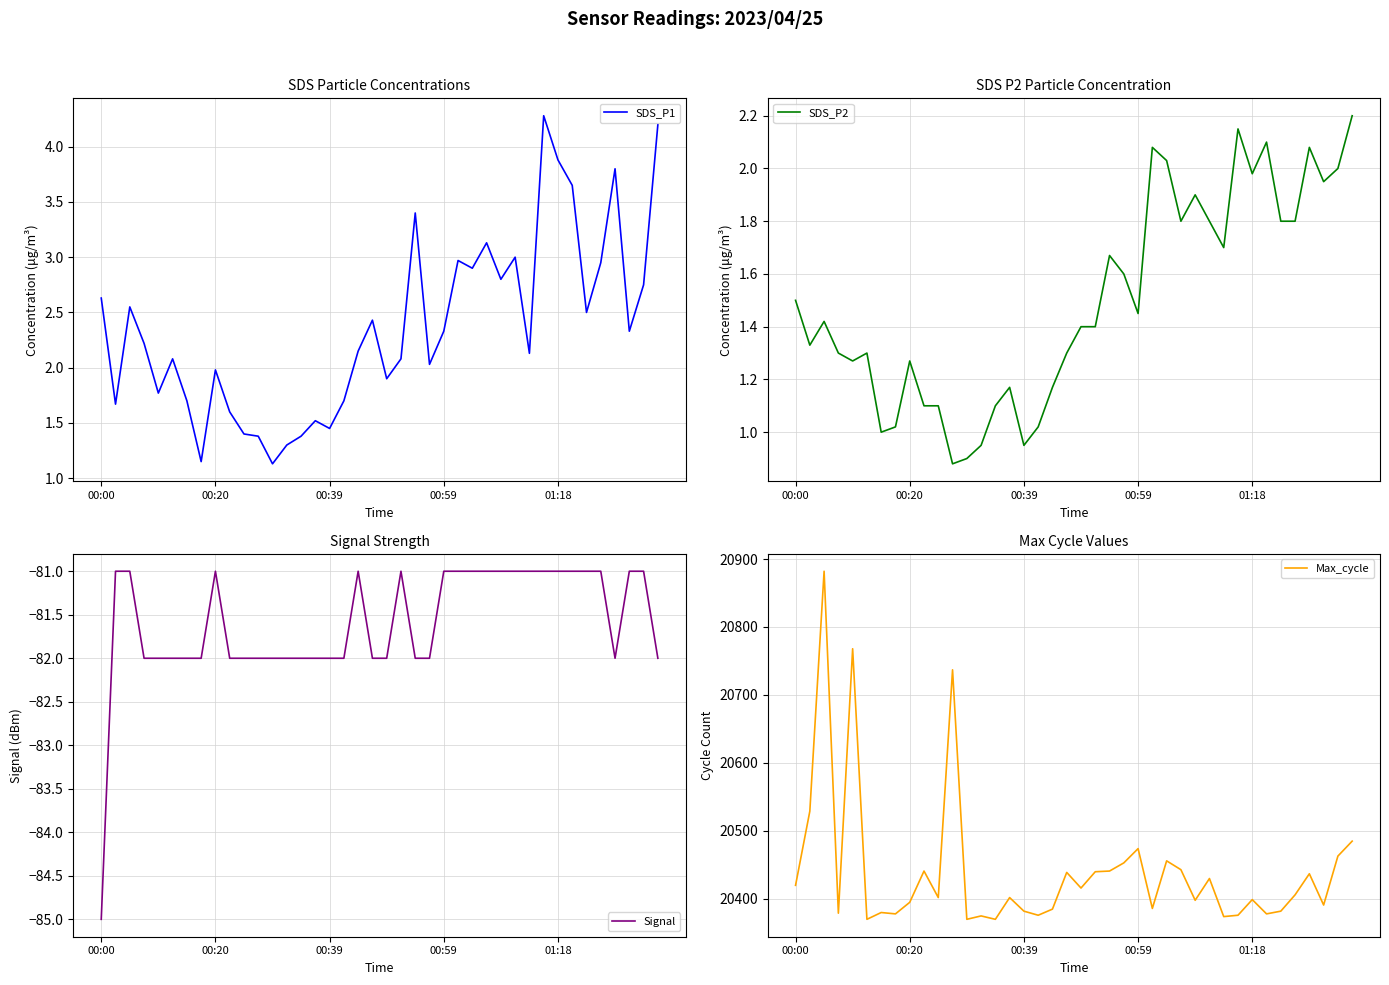

What is the maximum value shown in the chart?

20882.0